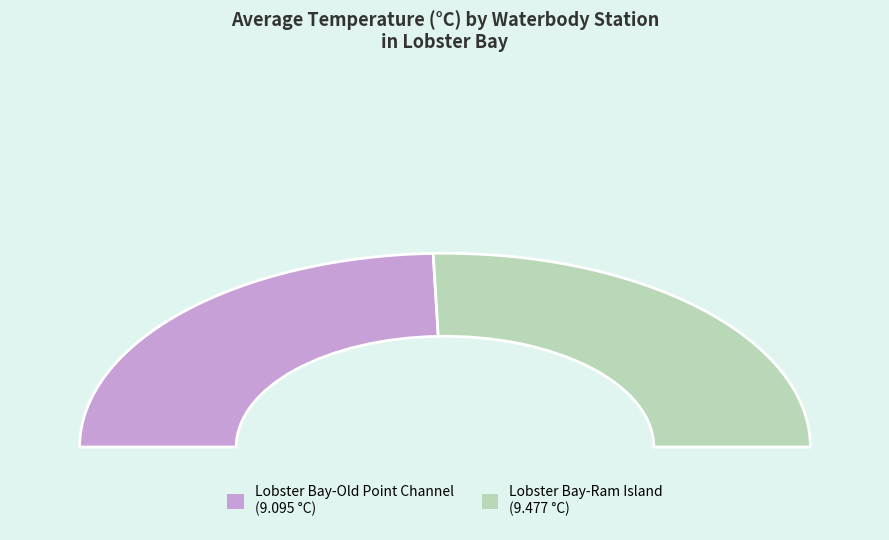

How many segments does this pie chart have?

2